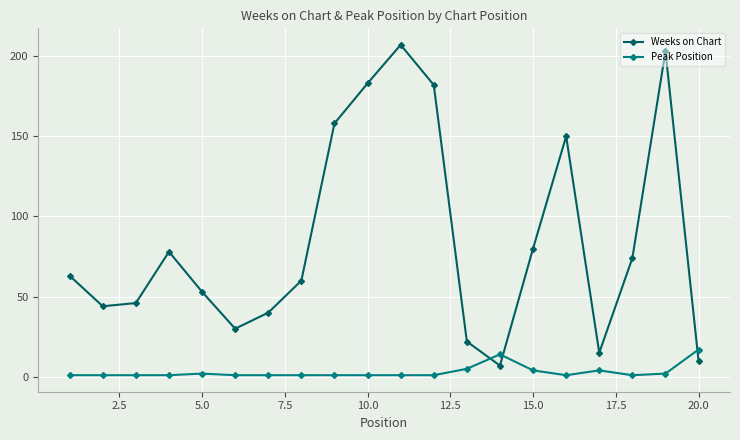

Which series has the widest spread of values?

Weeks on Chart